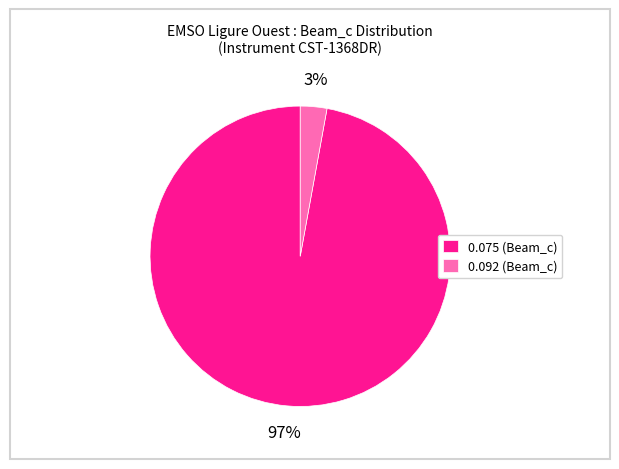

Which slice is the smallest?

0.092 (Beam_c)